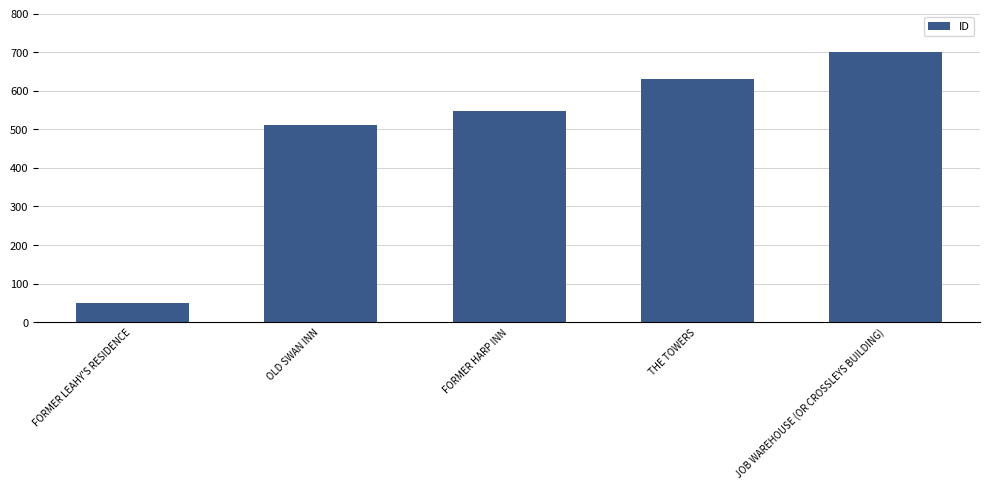

What is the ratio of the value at OLD SWAN INN to the value at FORMER HARP INN?

0.9